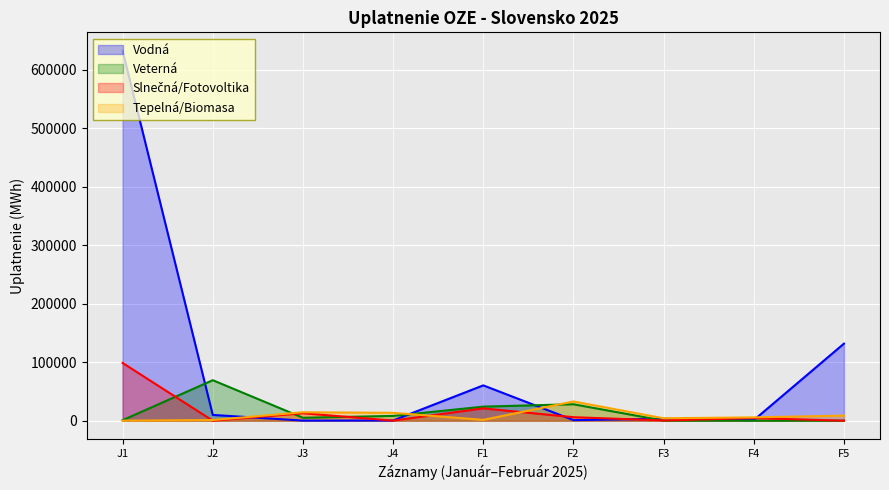

Which category has the highest value across all series?

J1